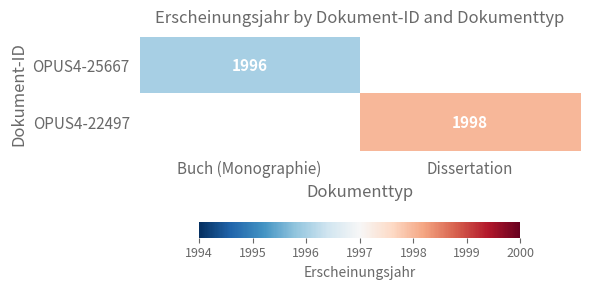

Is it true that OPUS4-22497 equals 2830 at Dissertation?

False